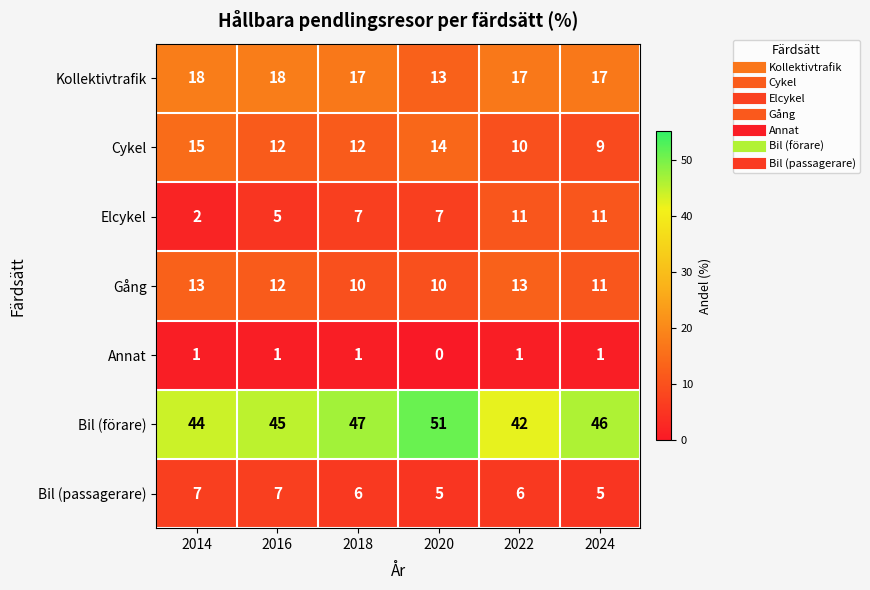

What is the sum of the Gång values at 2018 and 2024?

21